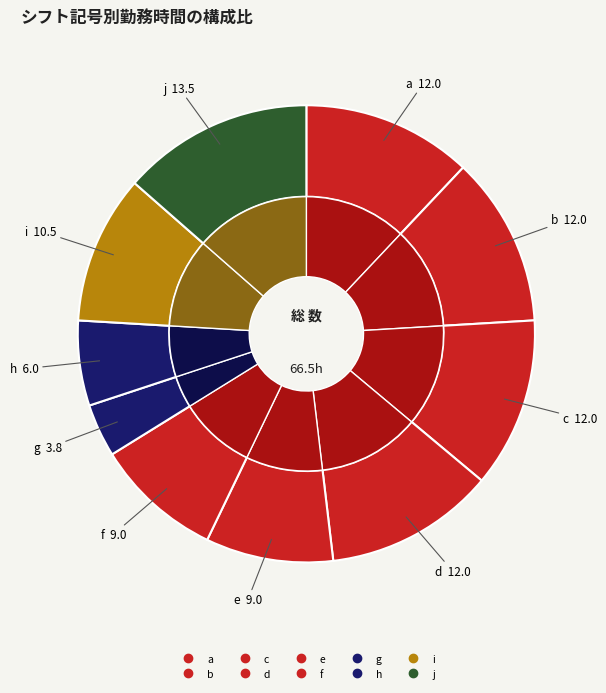

Which category has the smallest portion of the pie?

g